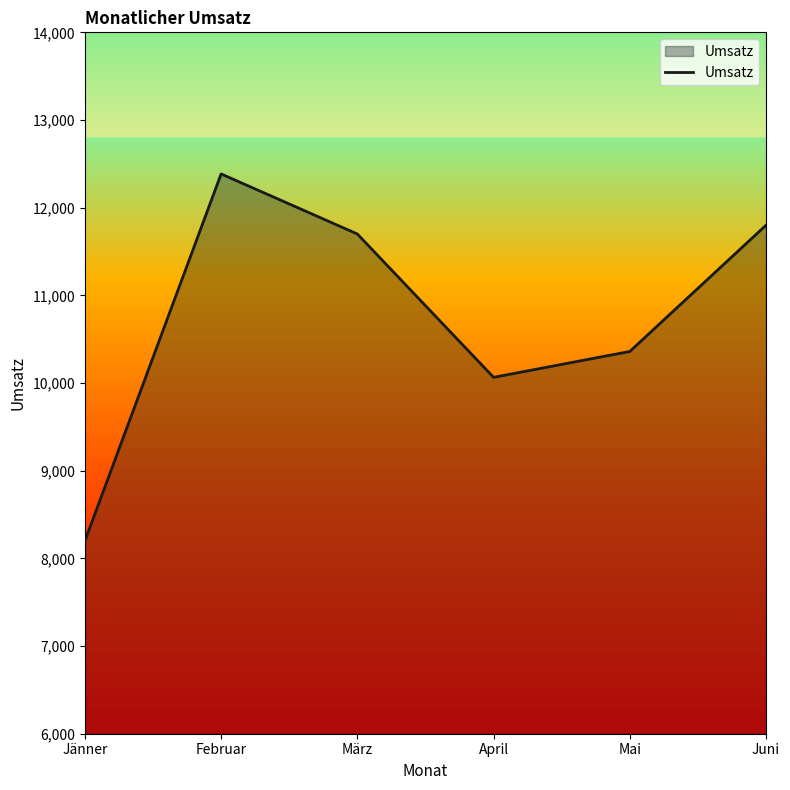

What is the smallest value displayed?

8200